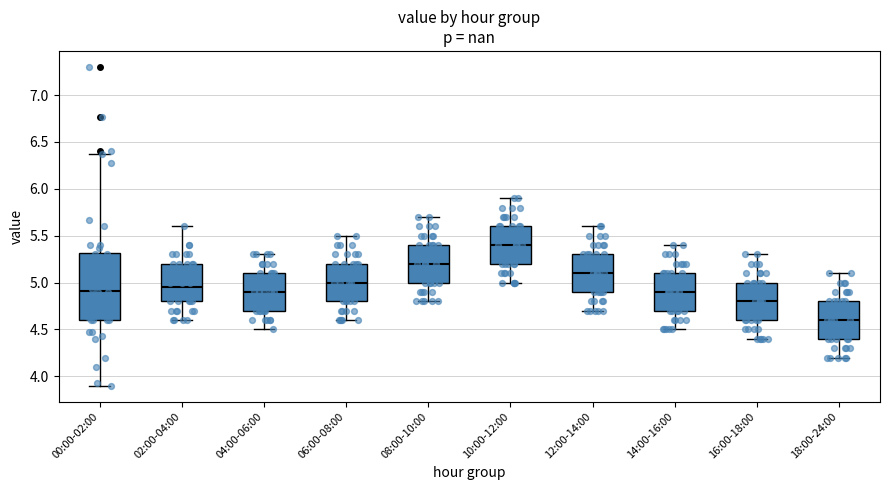

Reading left to right, read every box against the y-axis: the position of its median line, the range the box covers, and the ends of its whiskers. The values are not printed on the chart, so give them approximately, as read against the axis.

00:00-02:00: median 4.90, box 4.60 to 5.30, whiskers 3.90 to 6.35
02:00-04:00: median 4.95, box 4.80 to 5.20, whiskers 4.60 to 5.60
04:00-06:00: median 4.90, box 4.70 to 5.10, whiskers 4.50 to 5.30
06:00-08:00: median 5.00, box 4.80 to 5.20, whiskers 4.60 to 5.50
08:00-10:00: median 5.20, box 5.00 to 5.40, whiskers 4.80 to 5.70
10:00-12:00: median 5.40, box 5.20 to 5.60, whiskers 5.00 to 5.90
12:00-14:00: median 5.10, box 4.90 to 5.30, whiskers 4.70 to 5.60
14:00-16:00: median 4.90, box 4.70 to 5.10, whiskers 4.50 to 5.40
16:00-18:00: median 4.80, box 4.60 to 5.00, whiskers 4.40 to 5.30
18:00-24:00: median 4.60, box 4.40 to 4.80, whiskers 4.20 to 5.10